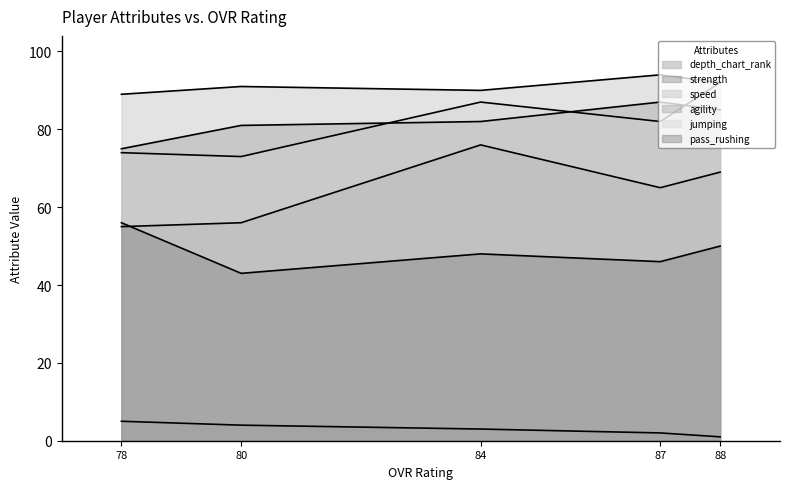

The value of agility at 87 is 87. True or false?

True